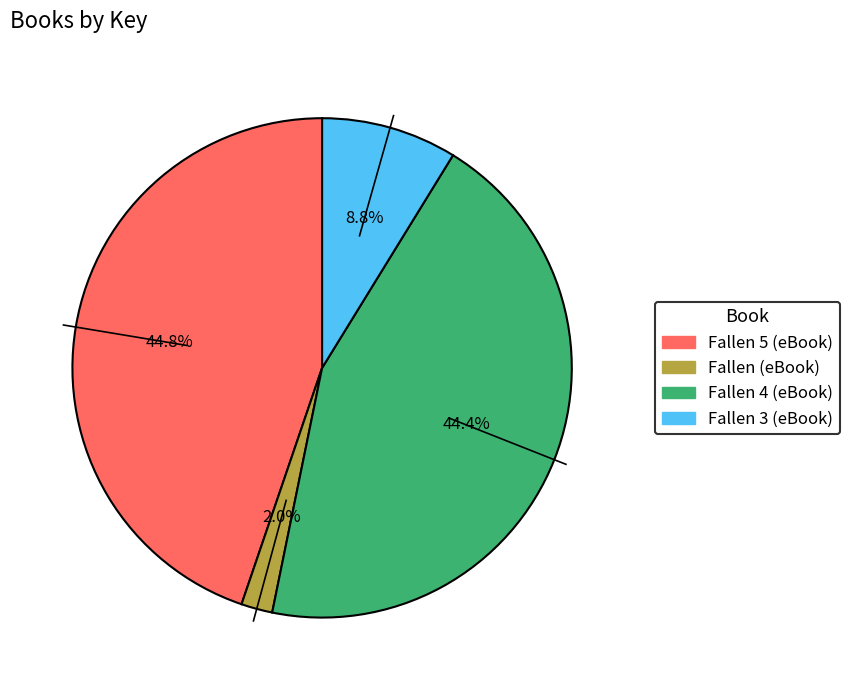

Is there any slice that represents more than half of the pie?

No